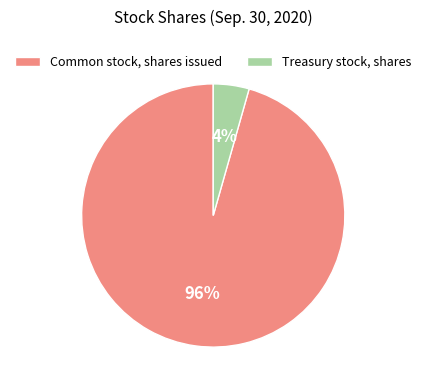

How many slices are in this pie chart?

2